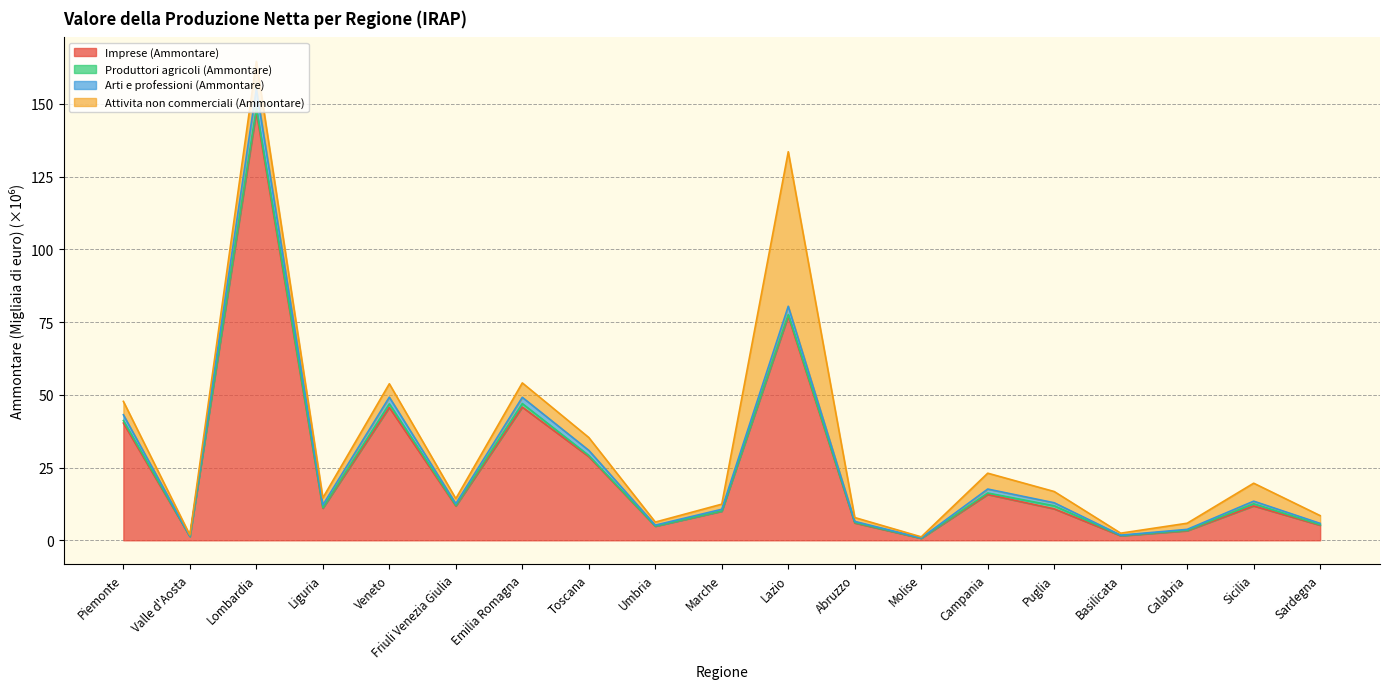

Is it true that Arti e professioni (Ammontare) equals 9.3 at Campania?

False